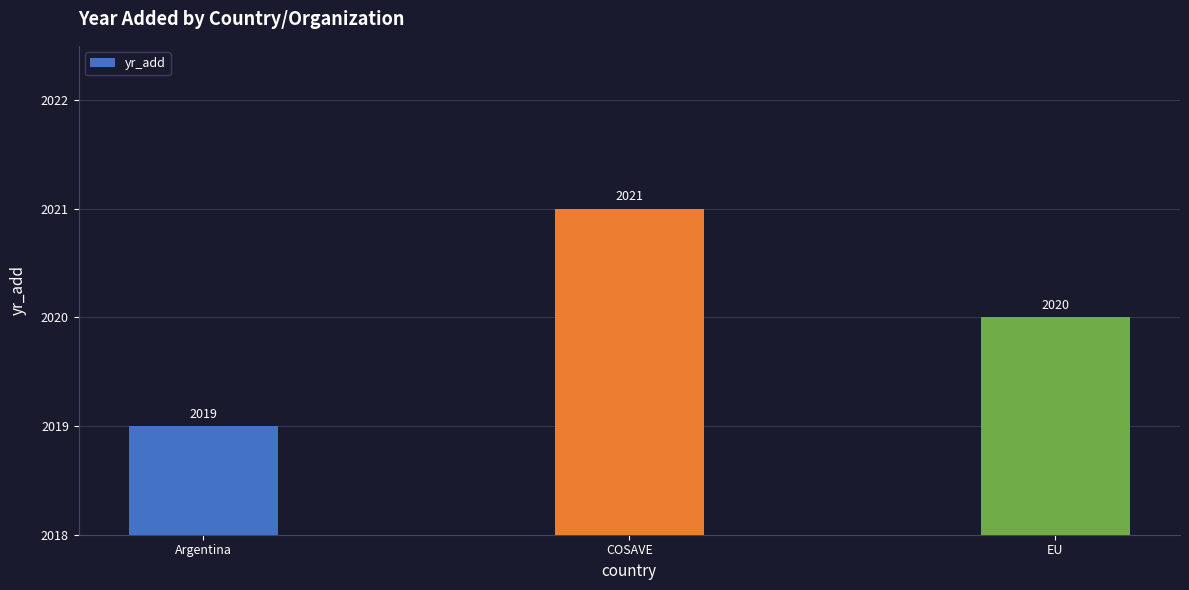

Are the bars horizontal?

No